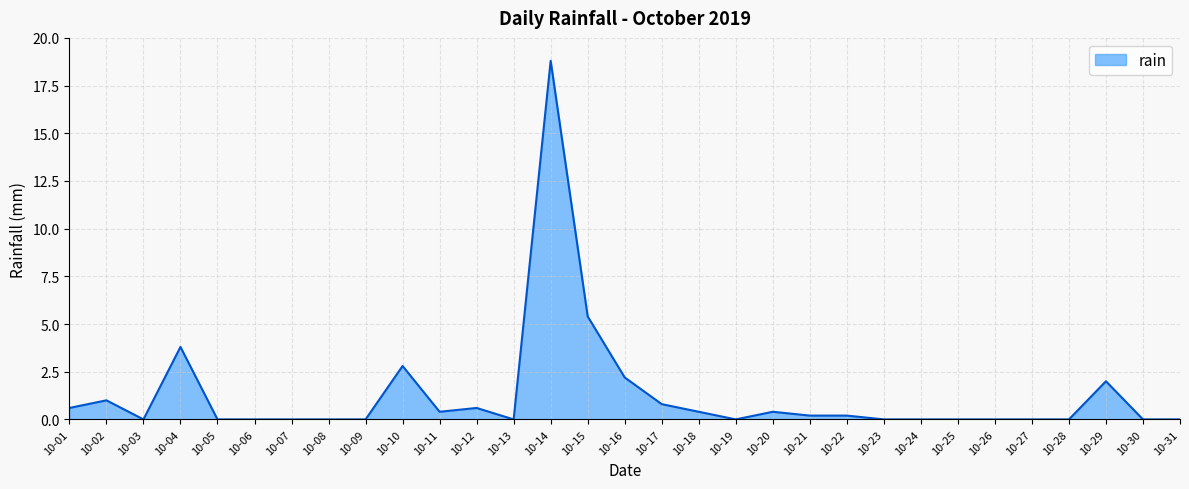

The value at 10-09 is -6.4. True or false?

False